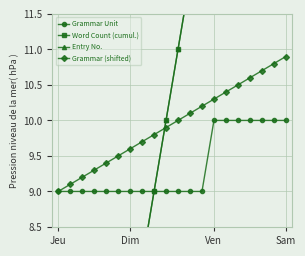

Which series has the largest total across all categories?

Word Count (cumul.)